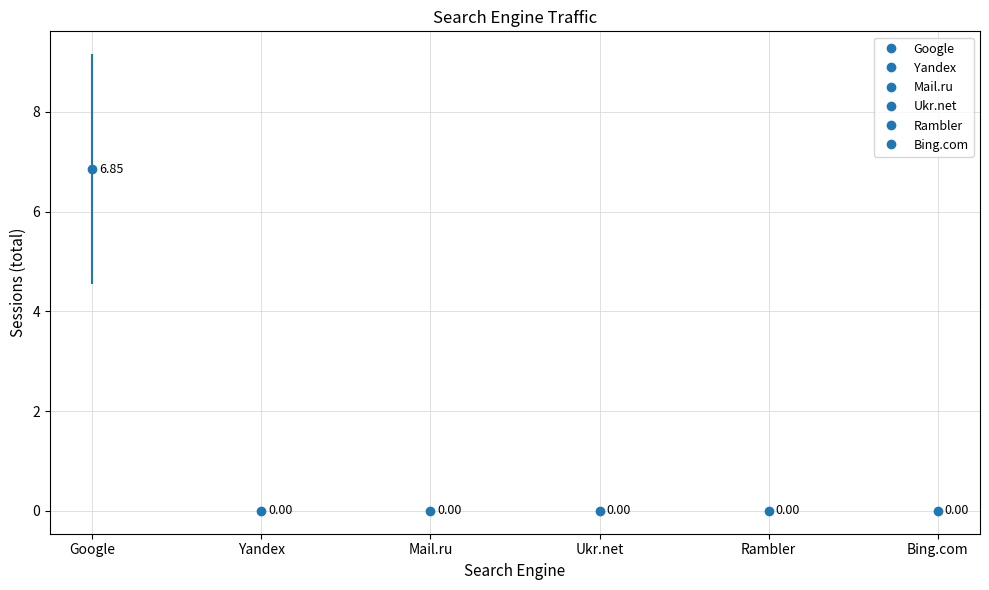

Is the value of Yandex at 2024-04-26 greater than the value of Bing.com at 2024-05-10?

No